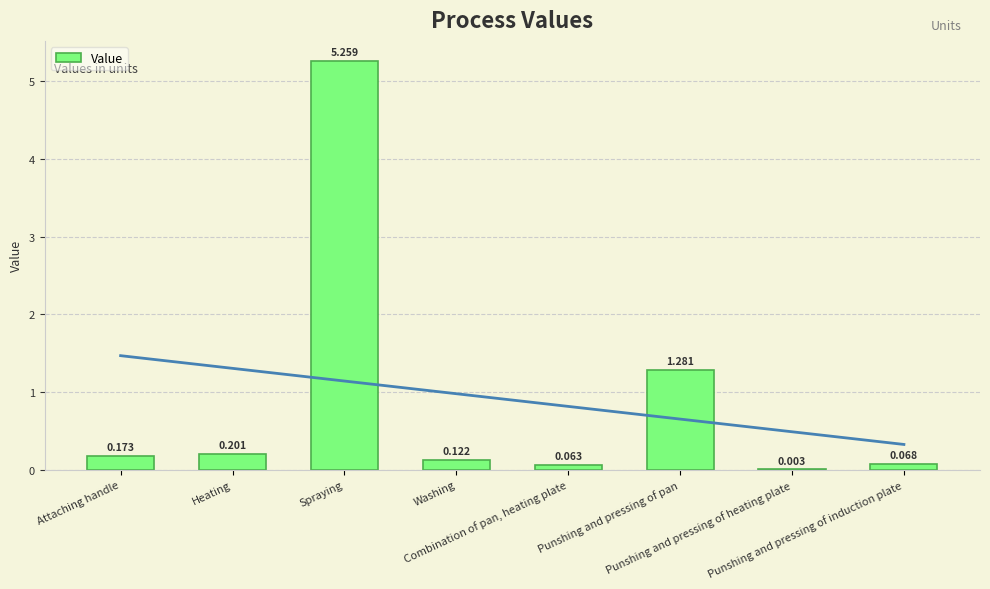

What is the difference between the maximum and minimum values?

5.3